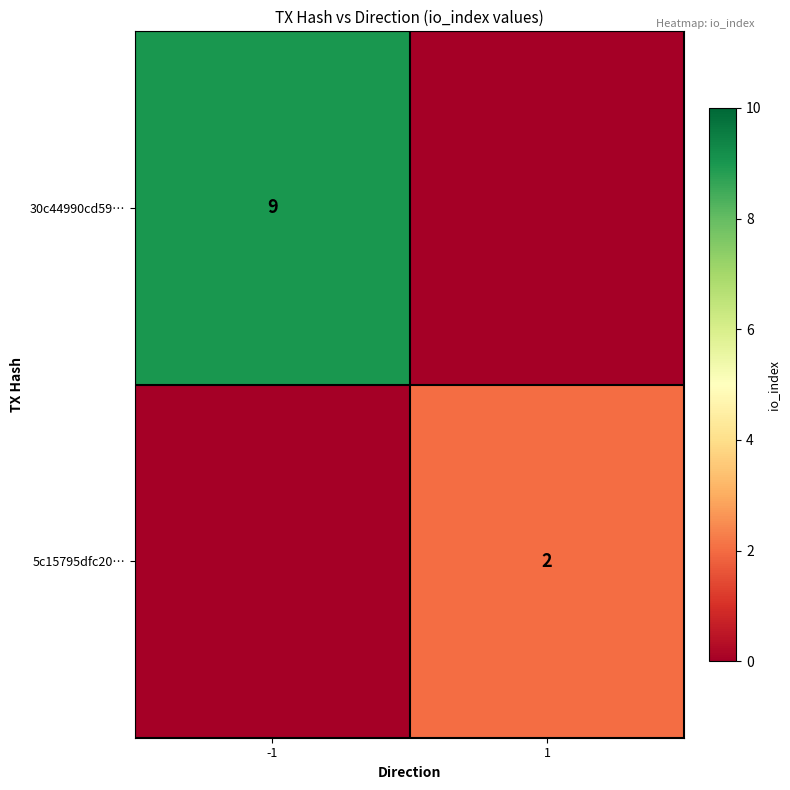

Is the value of 30c44990cd59… at -1 greater than the value of 5c15795dfc20… at 1?

Yes